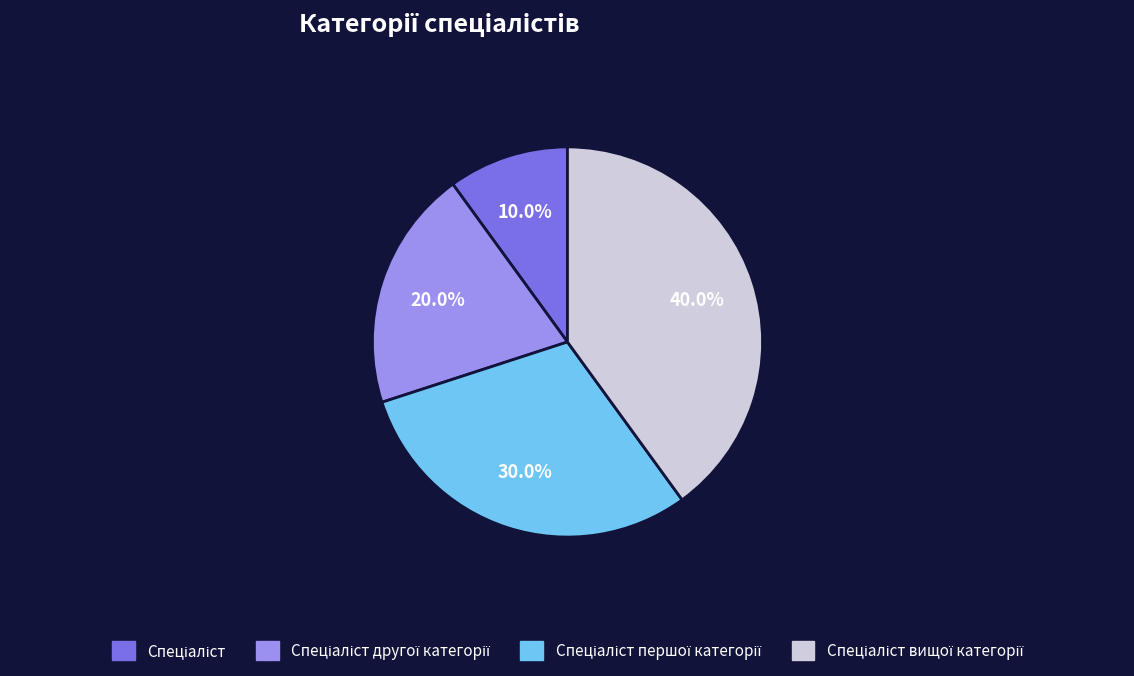

Is there any slice that represents more than half of the pie?

No